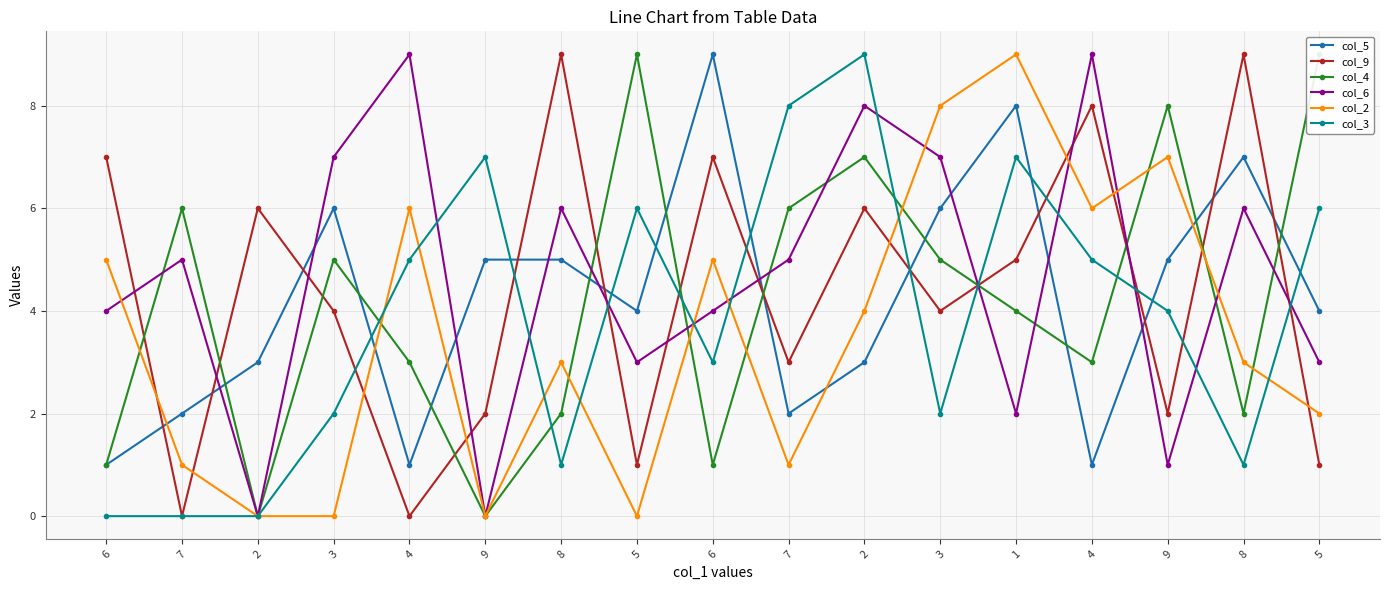

Which series changed the most between 7 and 4?

col_9